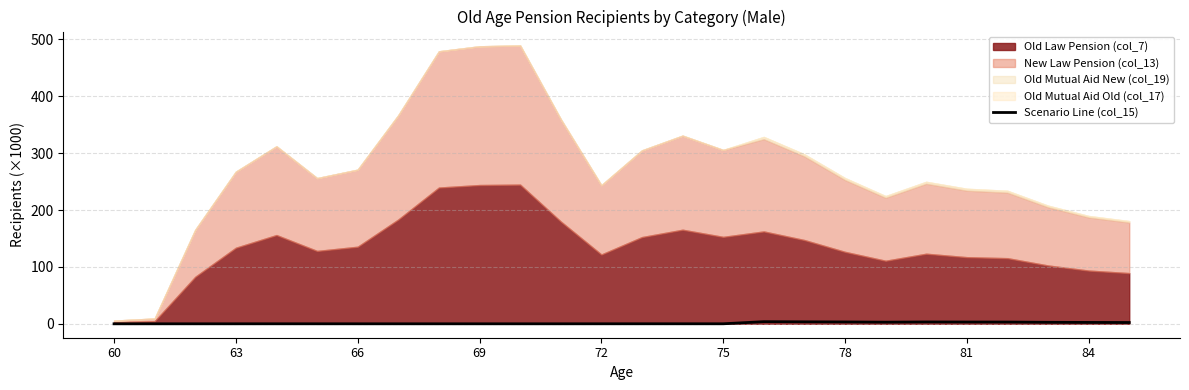

How many lines are shown in the chart?

1